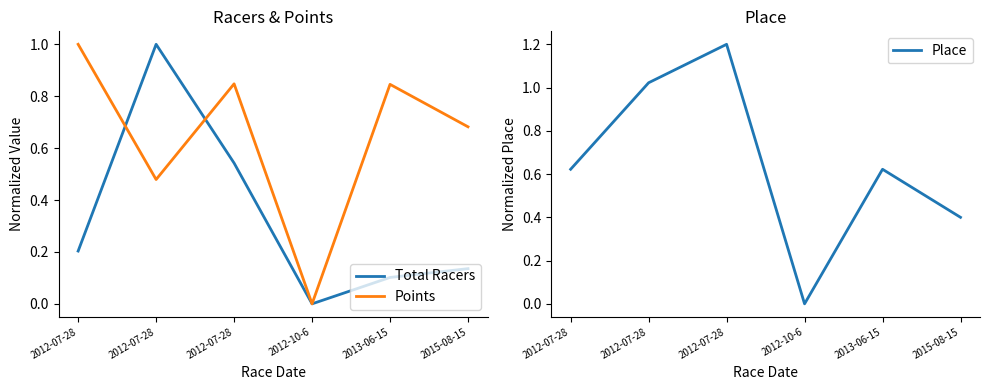

Read the Points value at 2012-07-28.

1.0